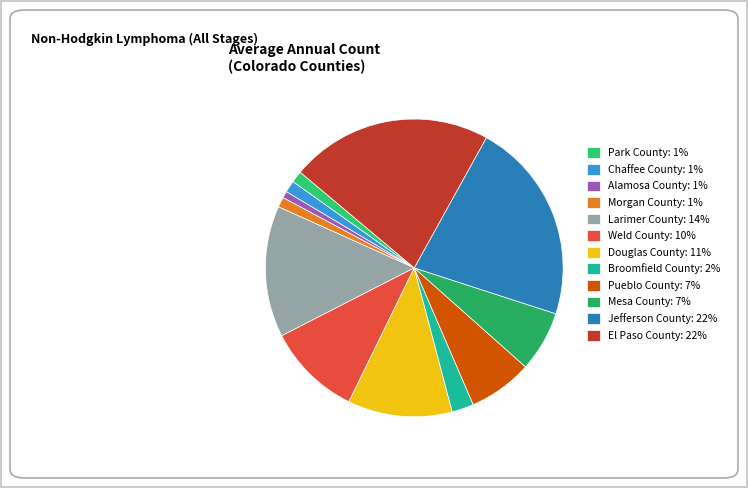

How many segments does this pie chart have?

12